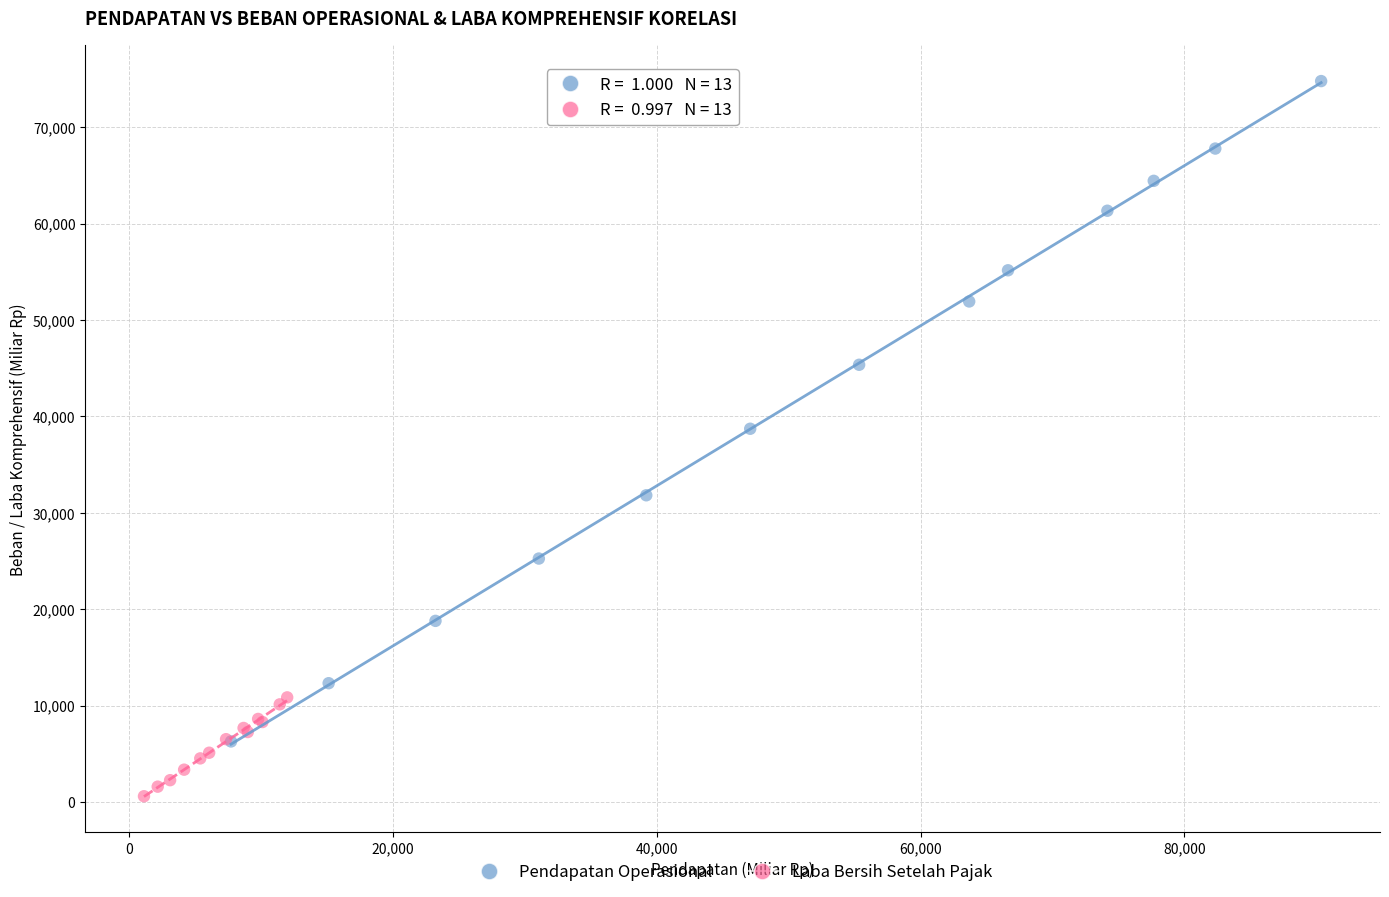

What are all the series names shown in the legend?

Pendapatan Operasional, Laba Bersih Setelah Pajak